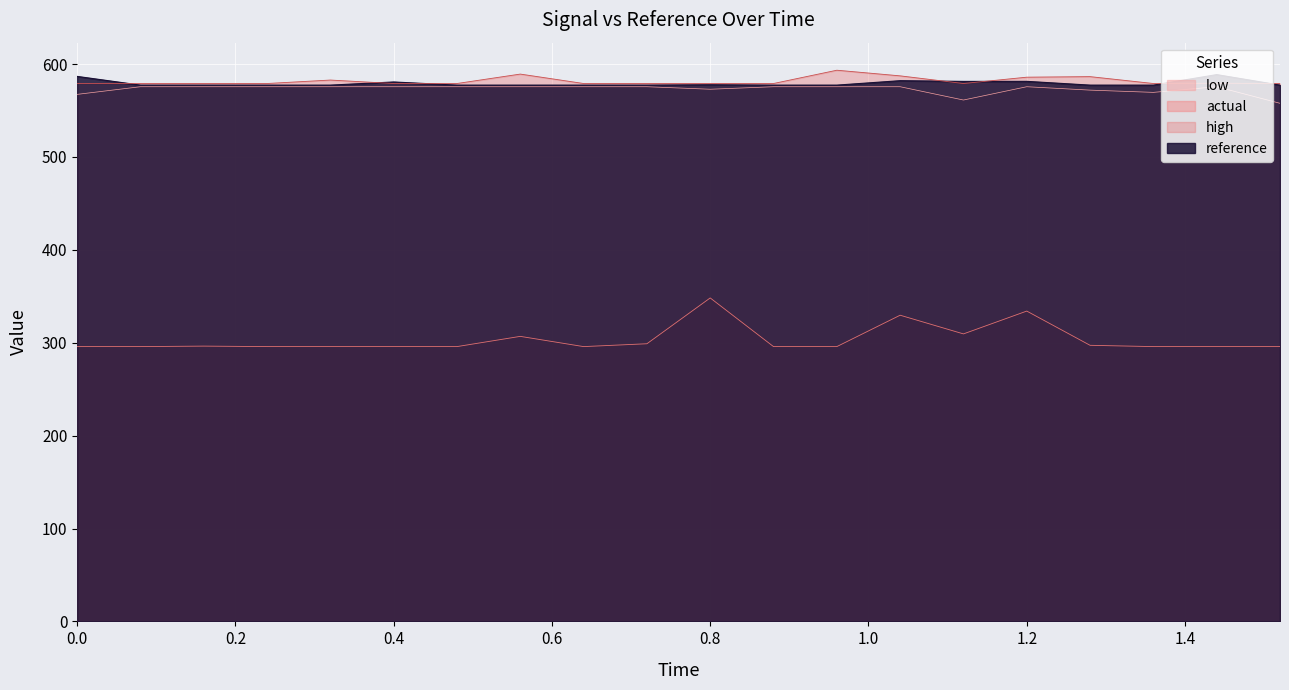

What is the value of the high point at the 18th from the left?

579.1